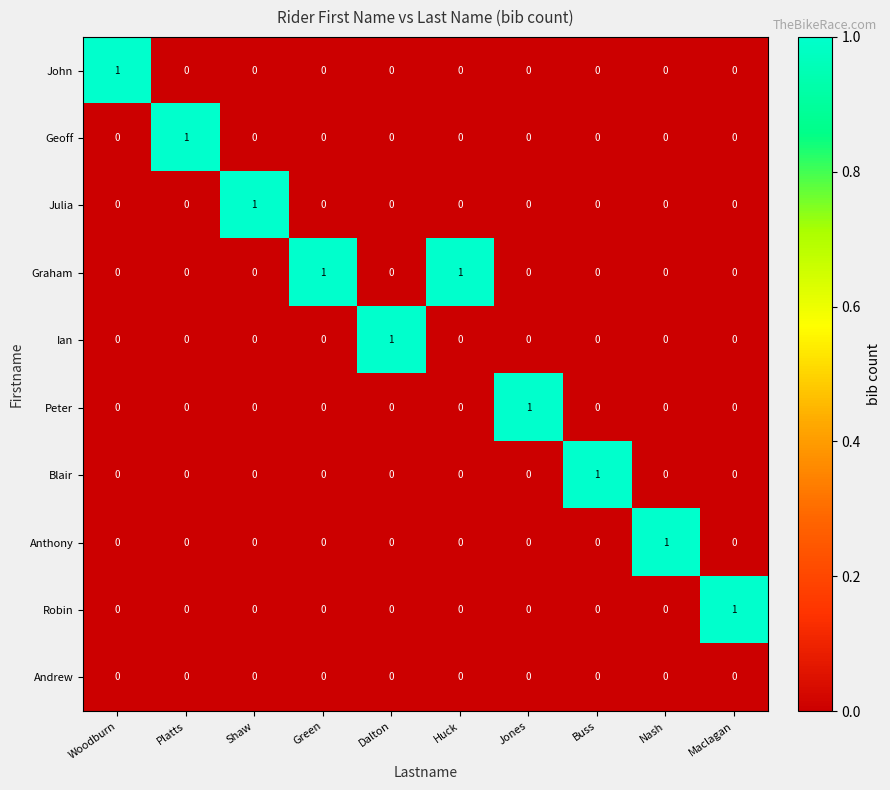

How many Anthony values are between 0 and 1?

10